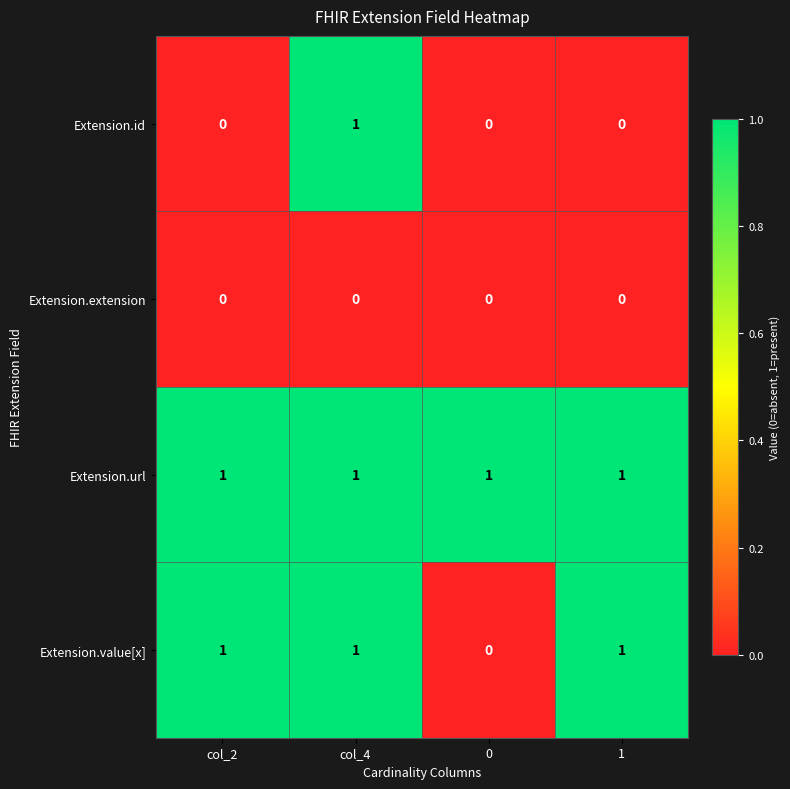

What is the sum of all Extension.value[x] values?

3